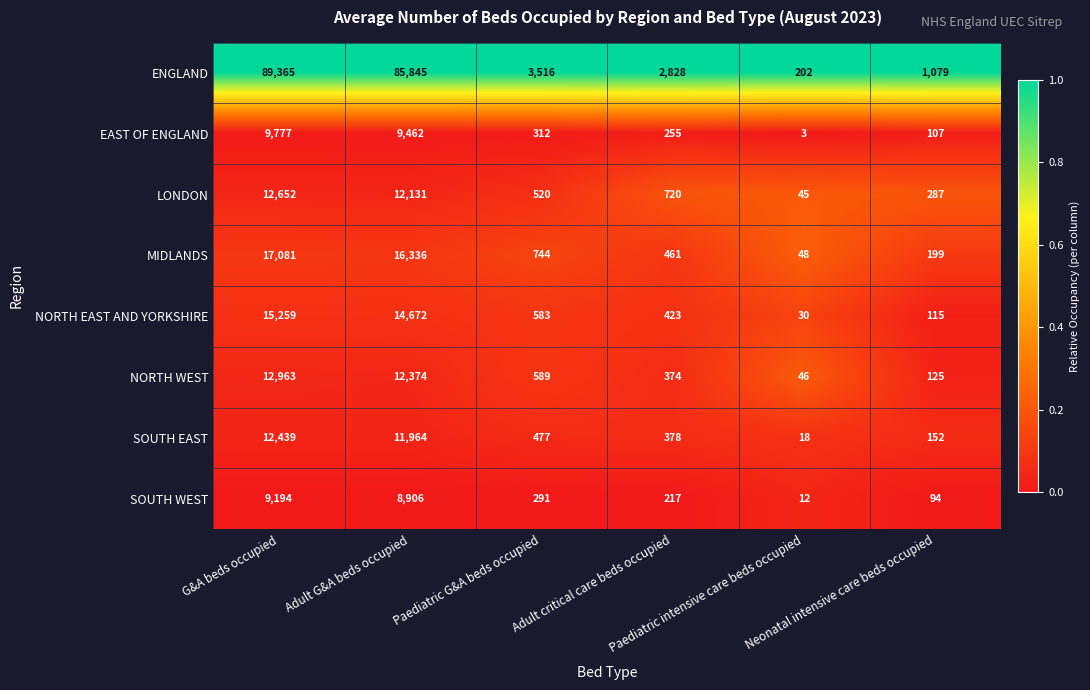

At which category does the chart reach its minimum across all series?

Paediatric intensive care beds occupied